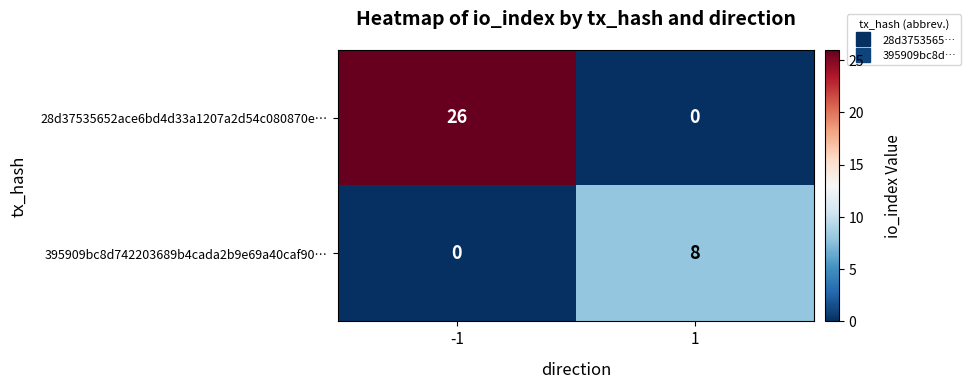

Which category has the highest value across all series?

-1